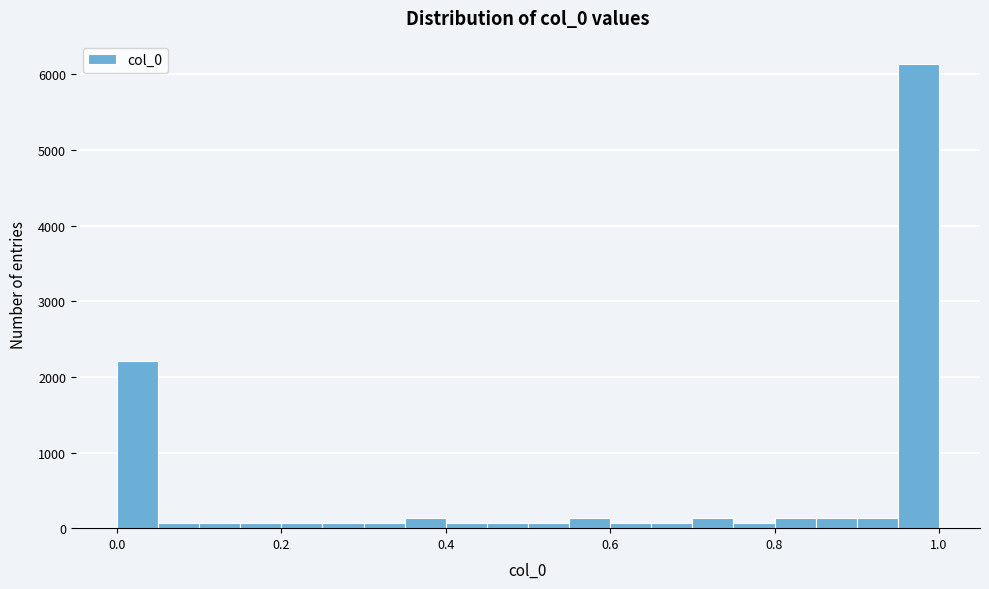

Around what value on the x-axis is the tallest bar? Give the approximate position of its centre, as read against the axis.

0.98